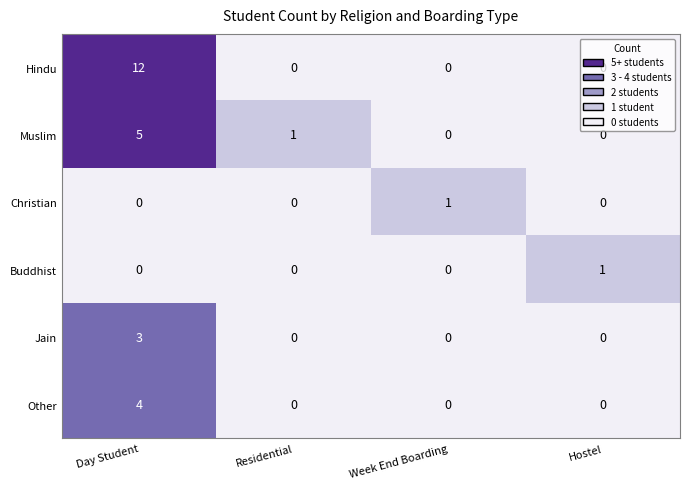

Which category has the highest value across all series?

Day Student